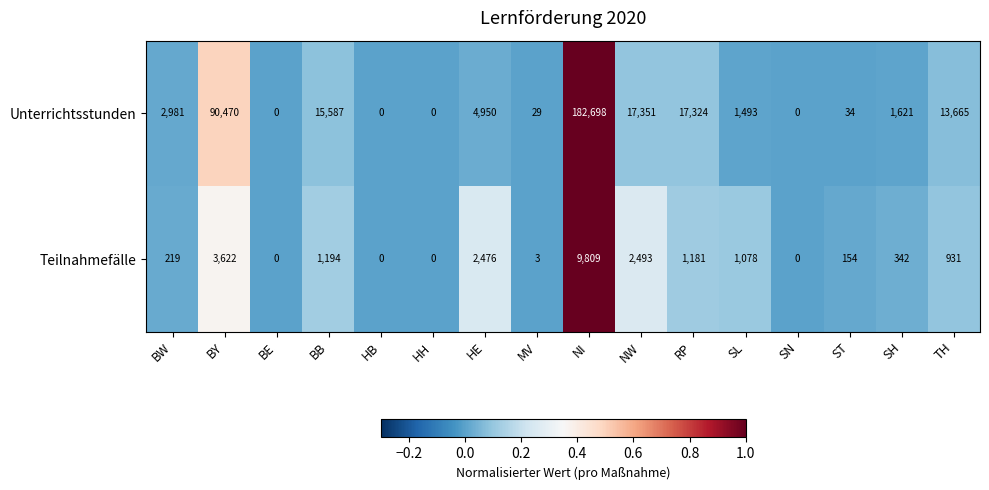

Which category has the highest value in the Teilnahmefälle series?

NI